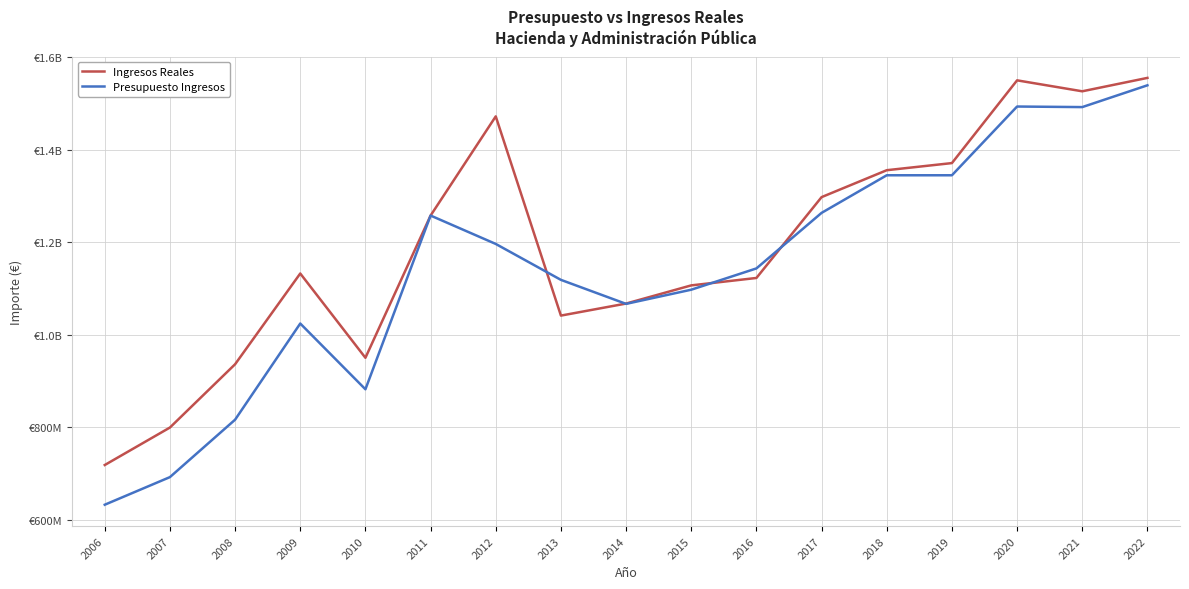

Which has a higher value, 2021 or 2017?

2021